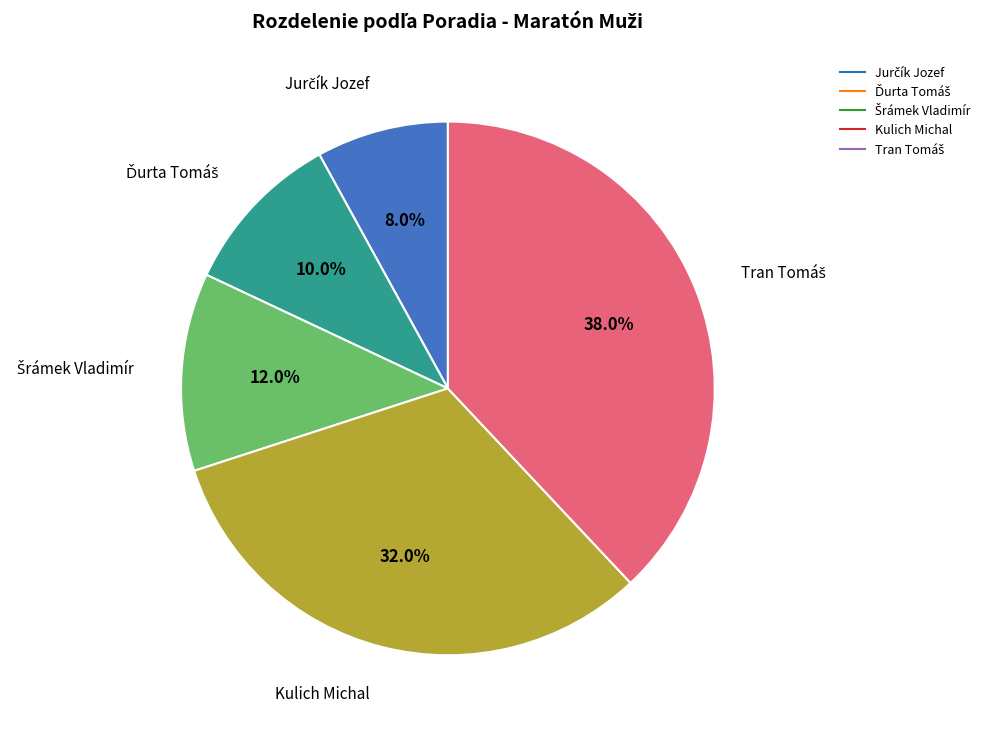

Is there any slice that represents more than half of the pie?

No